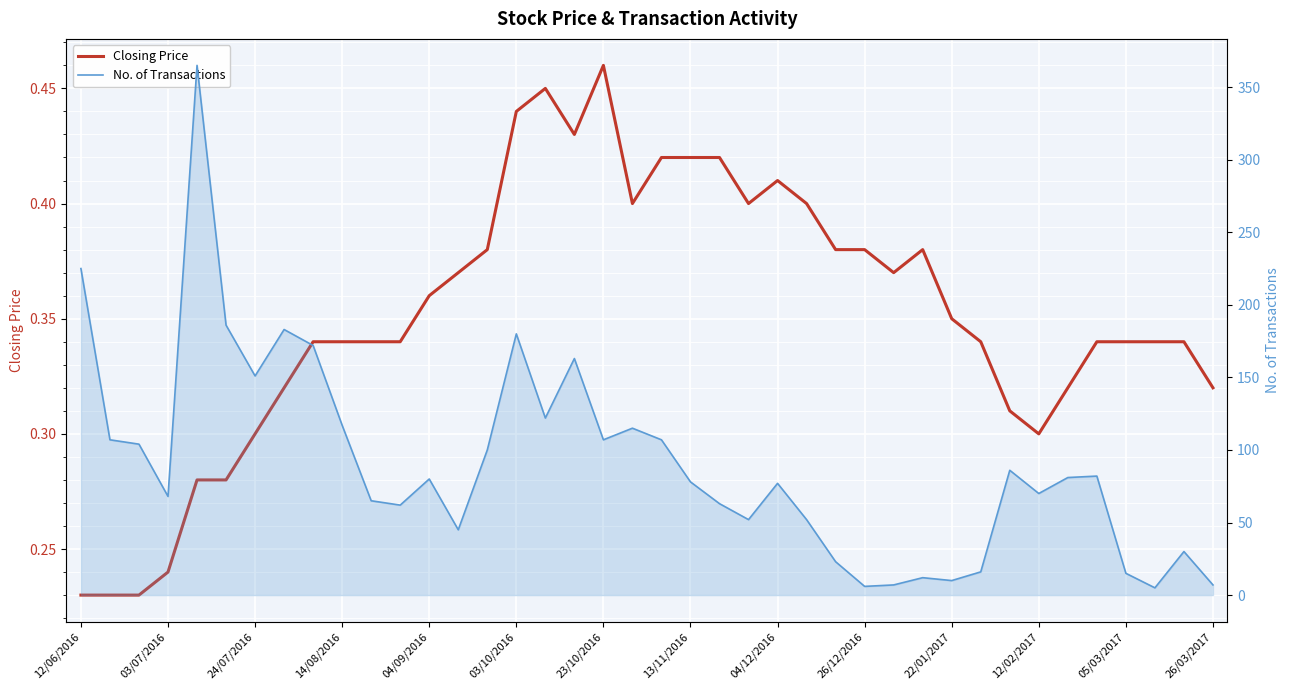

Count the number of categories in the chart.

40